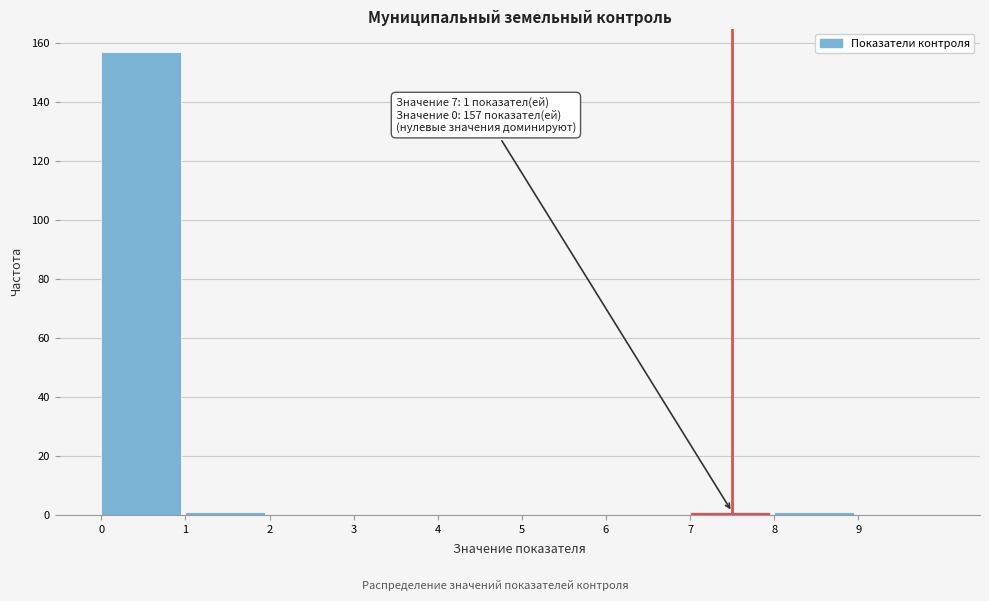

Which range on the x-axis has the tallest bar?

0 to 1